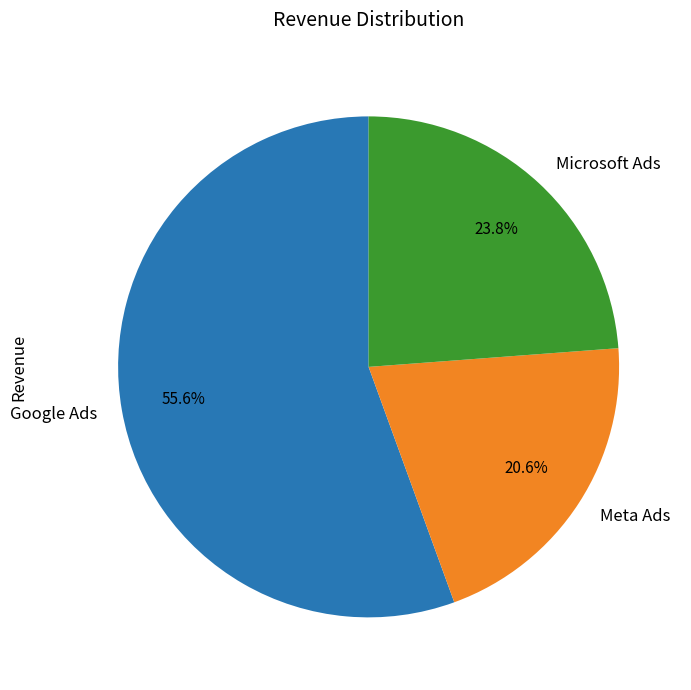

What is the total percentage of Microsoft Ads and Meta Ads?

44.4%